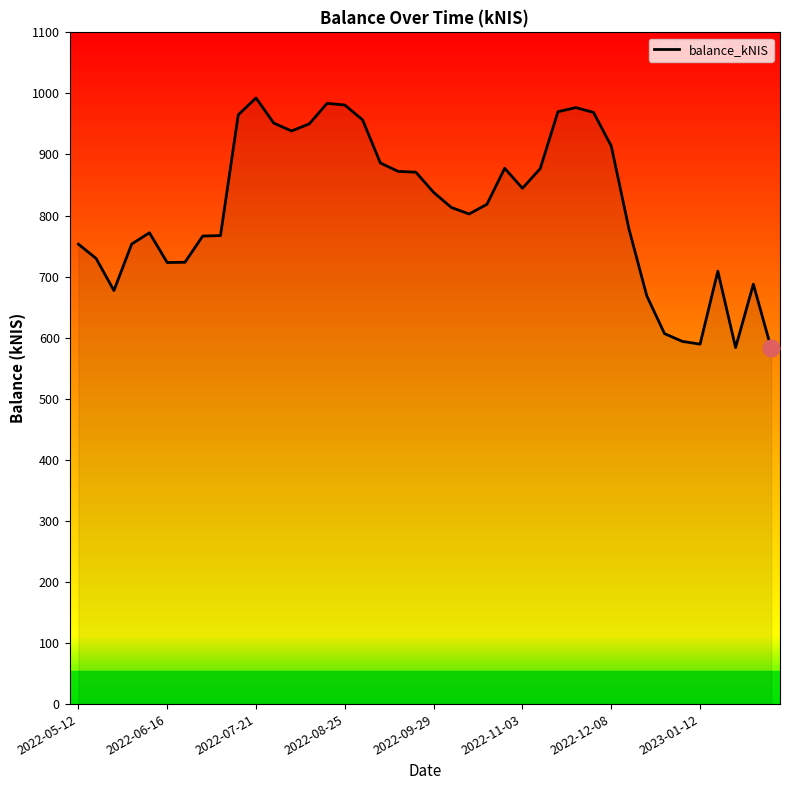

What is the minimum value shown in the chart?

583.2